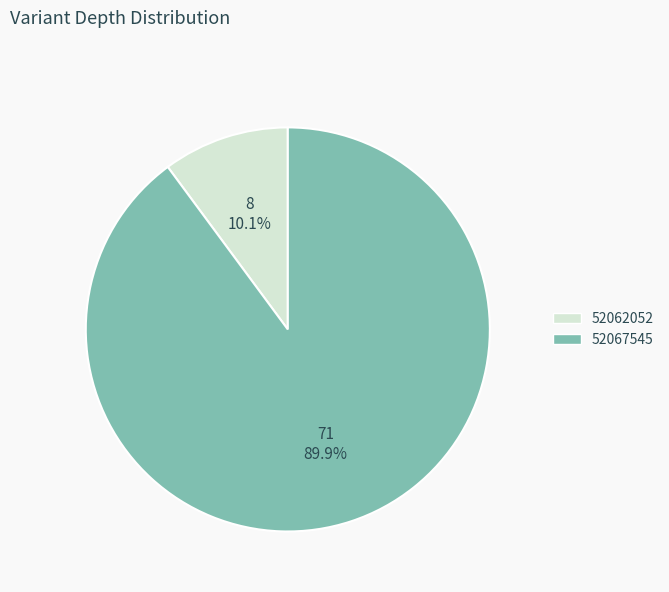

Is the sum of 52067545 and 52062052 greater than half?

Yes